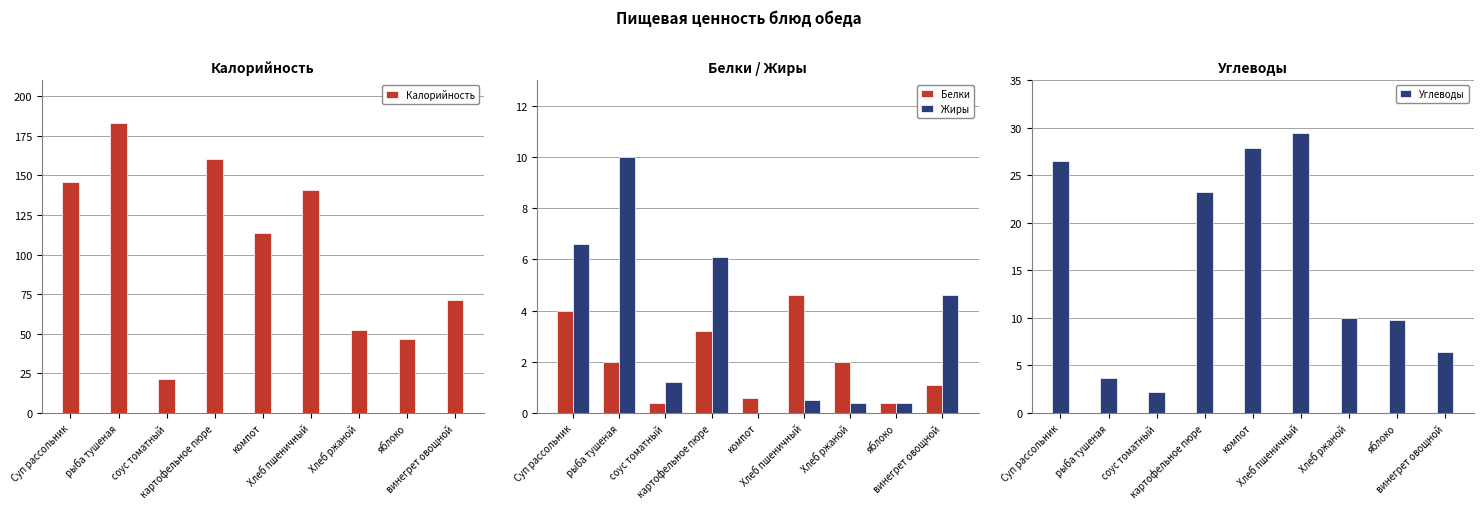

True or false: Калорийность has a value of 47.0 at яблоко.

True